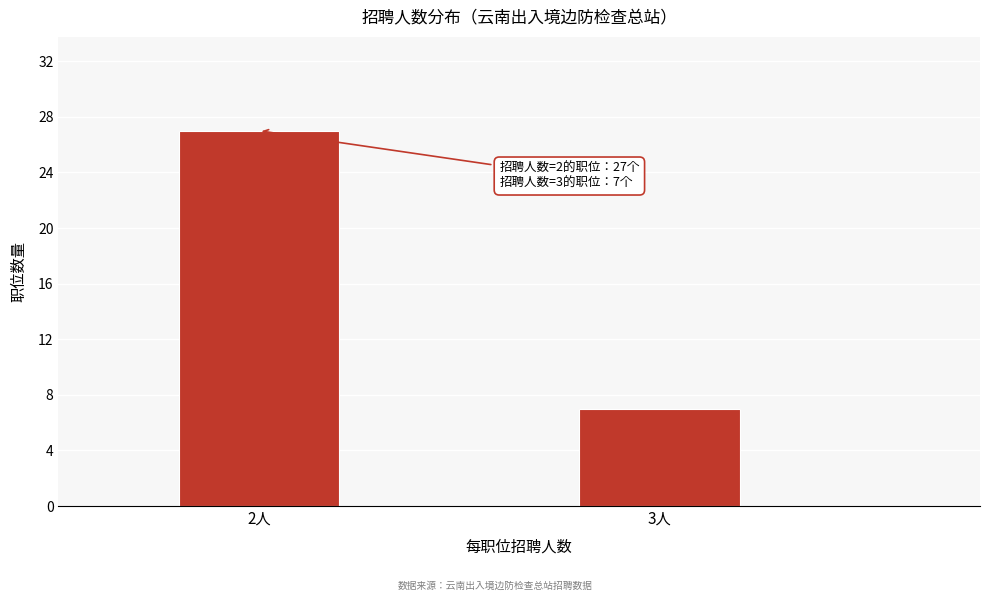

Reading left to right, transcribe all the data shown in this chart.

27	7